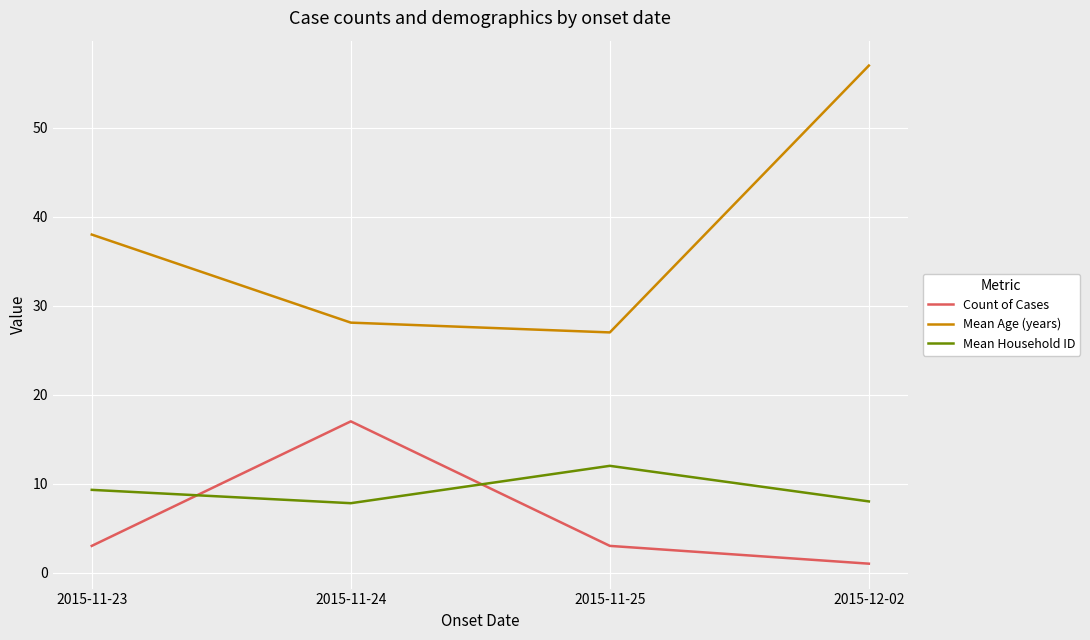

Which series has the widest spread of values?

Mean Age (years)